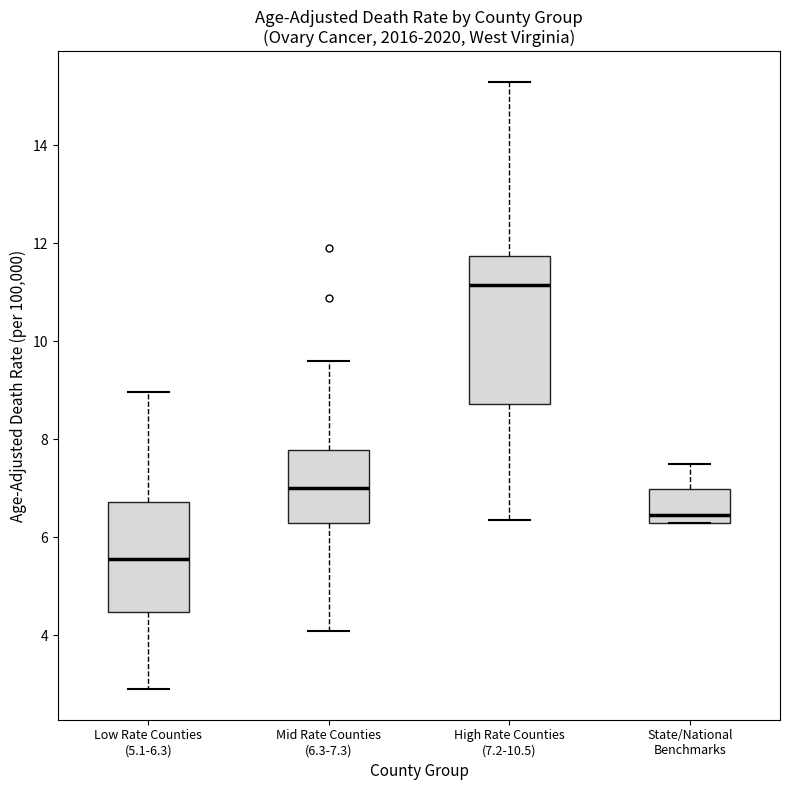

Comparing the boxes themselves (not the whiskers), which one is the tallest?

High Rate Counties (7.2-10.5)